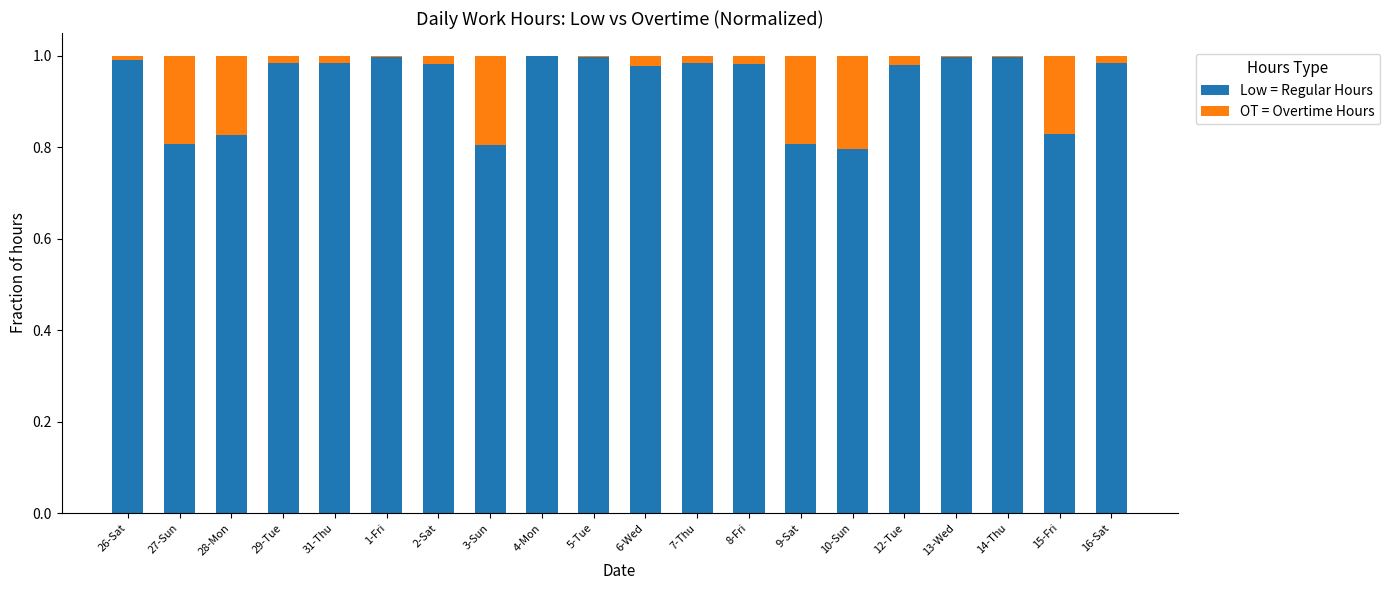

What is the sum of all Low = Regular Hours values?

18.7